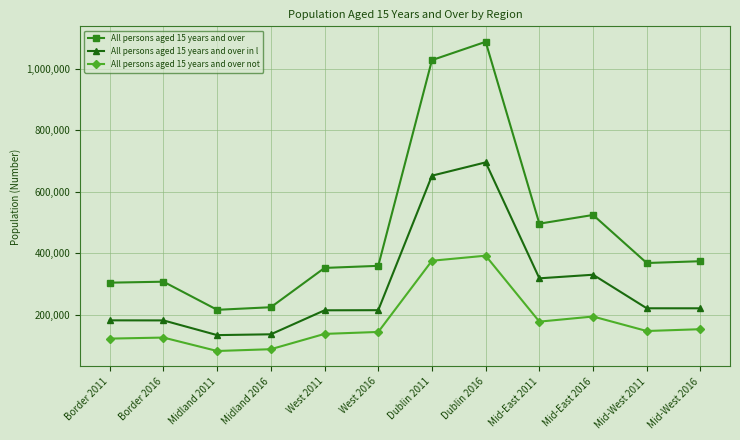

Does the chart have visible grid lines?

Yes